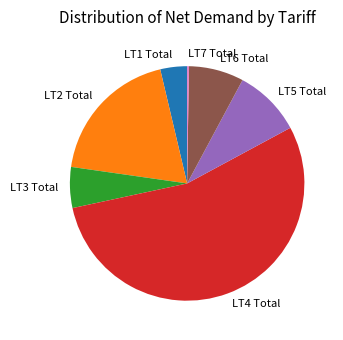

Is the sum of LT2 Total and LT1 Total greater than half?

No